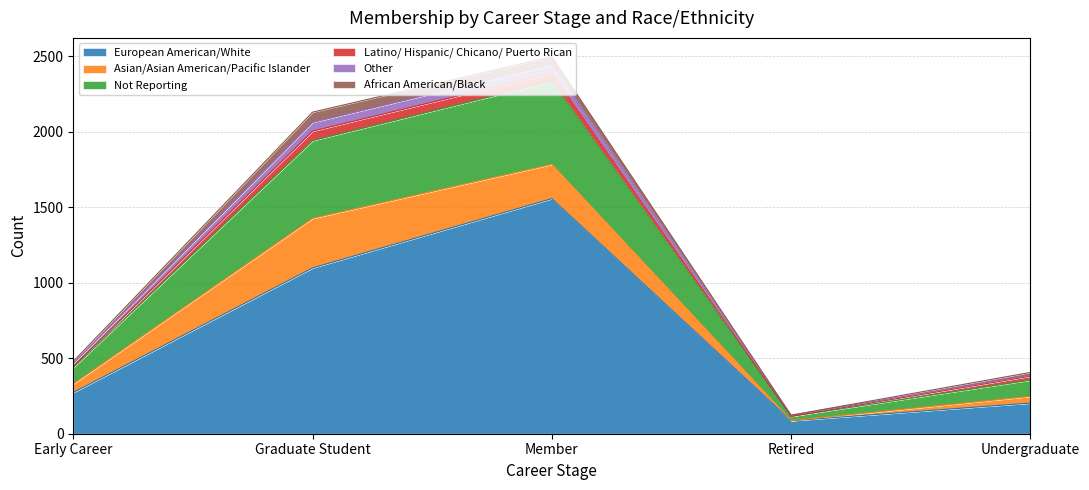

Reading left to right, what are all the values shown in this chart?

European American/White: 273	1098	1557	86	203
Asian/Asian American/Pacific Islander: 57	328	227	1	44
Not Reporting: 108	515	549	28	108
Latino/ Hispanic/ Chicano/ Puerto Rican: 7	63	55	0	26
Other: 20	58	55	7	6
African American/Black: 14	68	54	1	19